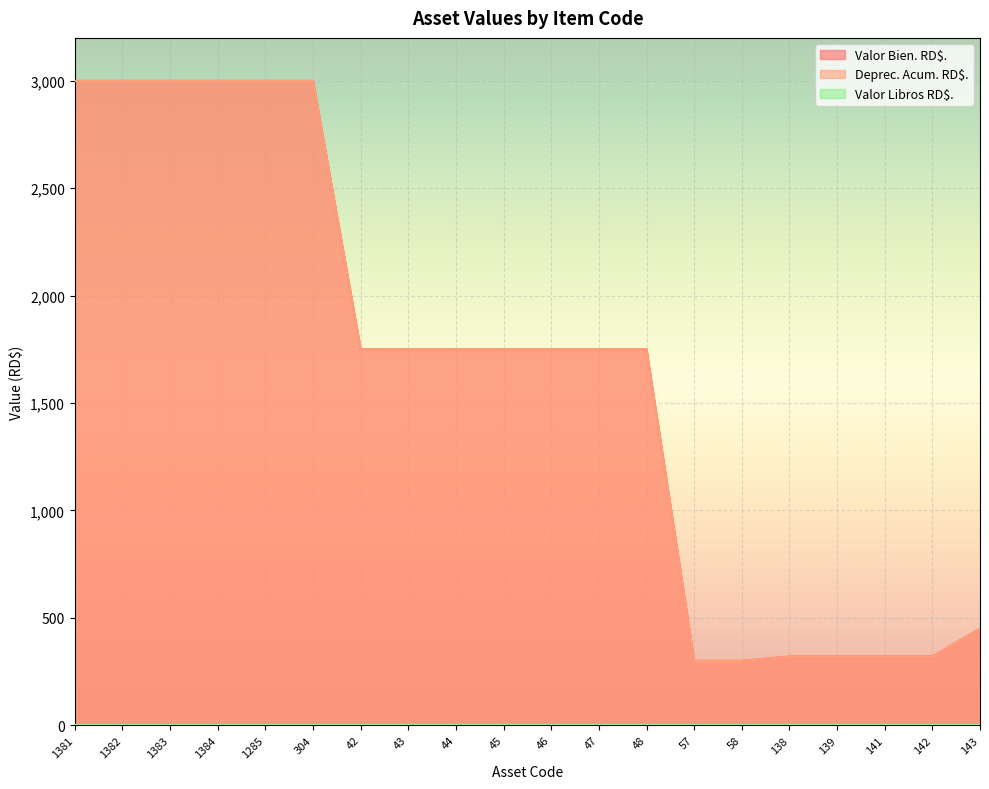

Which series has the largest range (max minus min)?

Valor Bien. RD$.